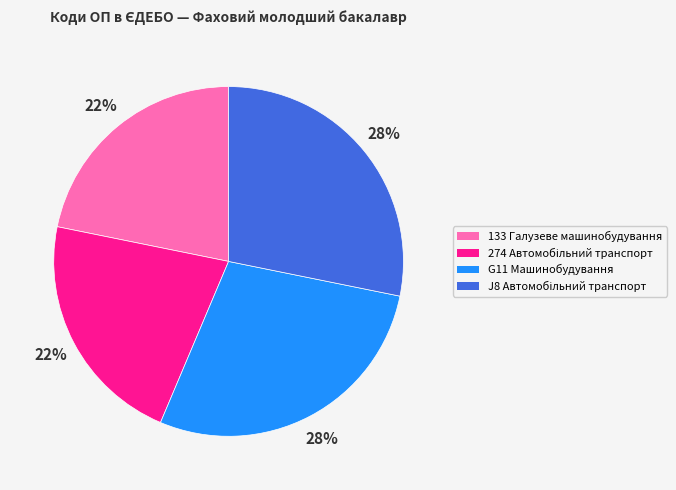

To the nearest percent, what is the average slice percentage?

25%